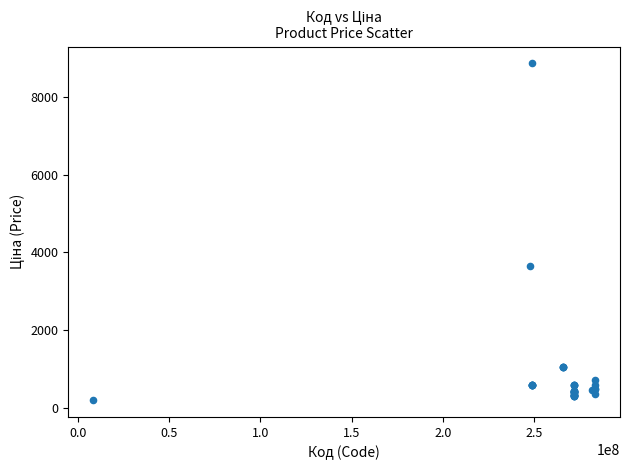

What Y value in the scatter plot is closest to 4529?

3646.5